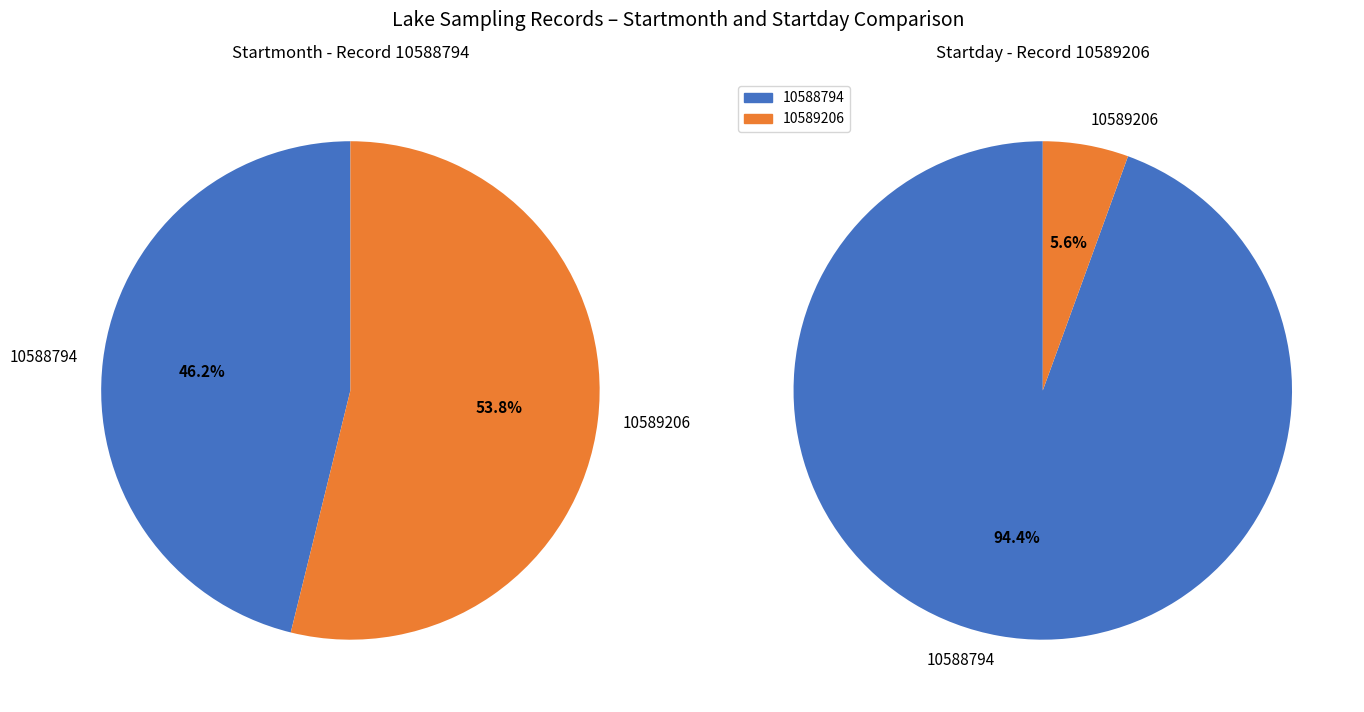

The 10588794 slice represents 46% of the pie. True or false?

True